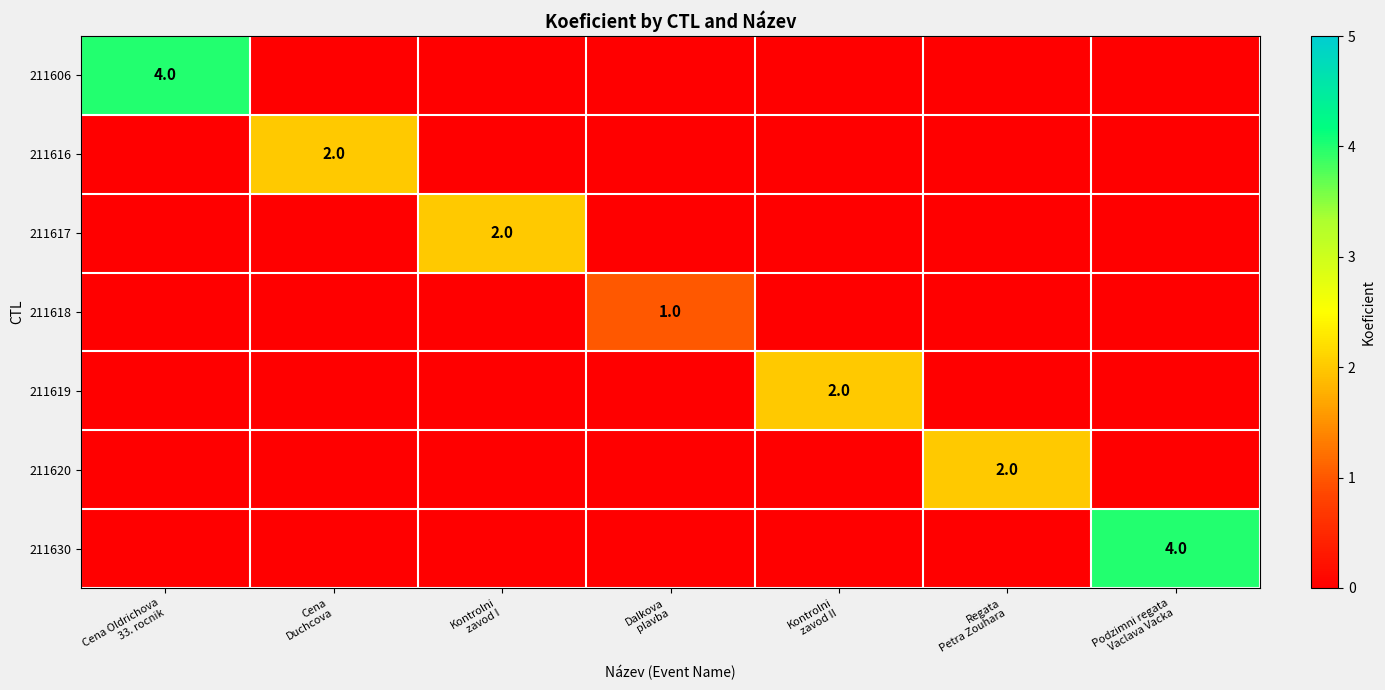

What is the sum of all 211617 values?

2